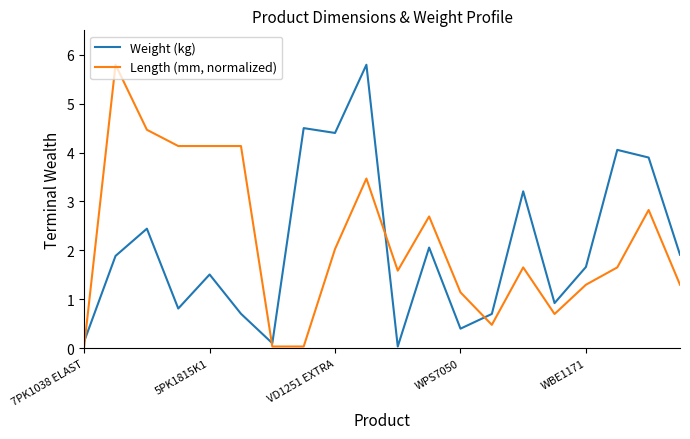

What is the average value of the Weight (kg) series?

2.1